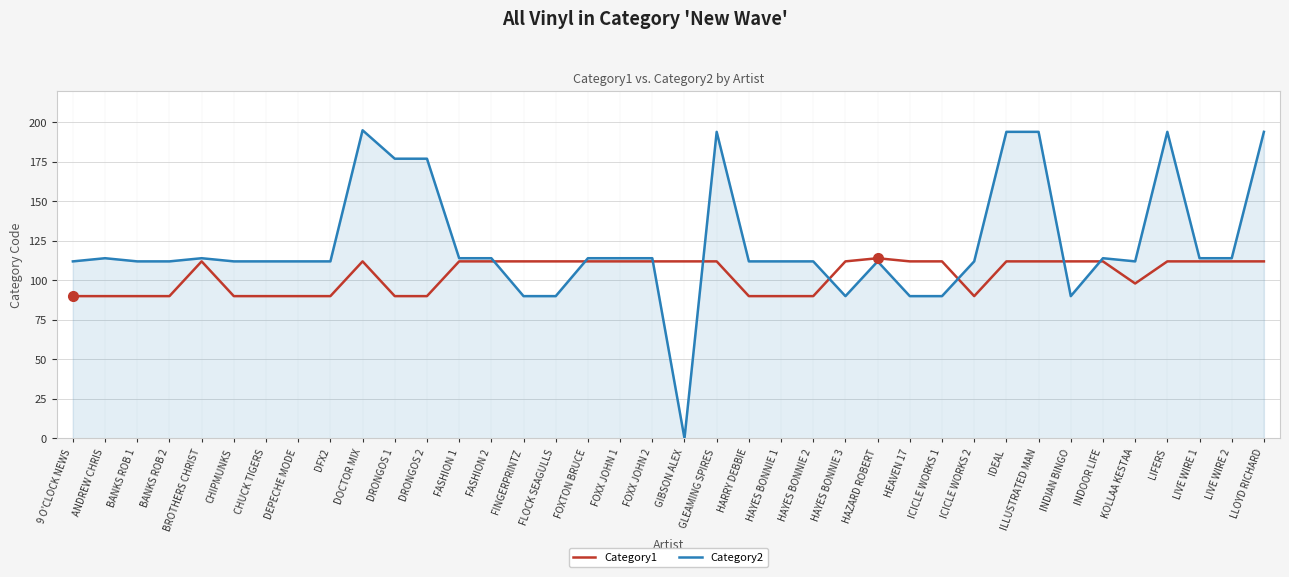

Rank the series by their maximum value, from lowest to highest.

Category1, Category2